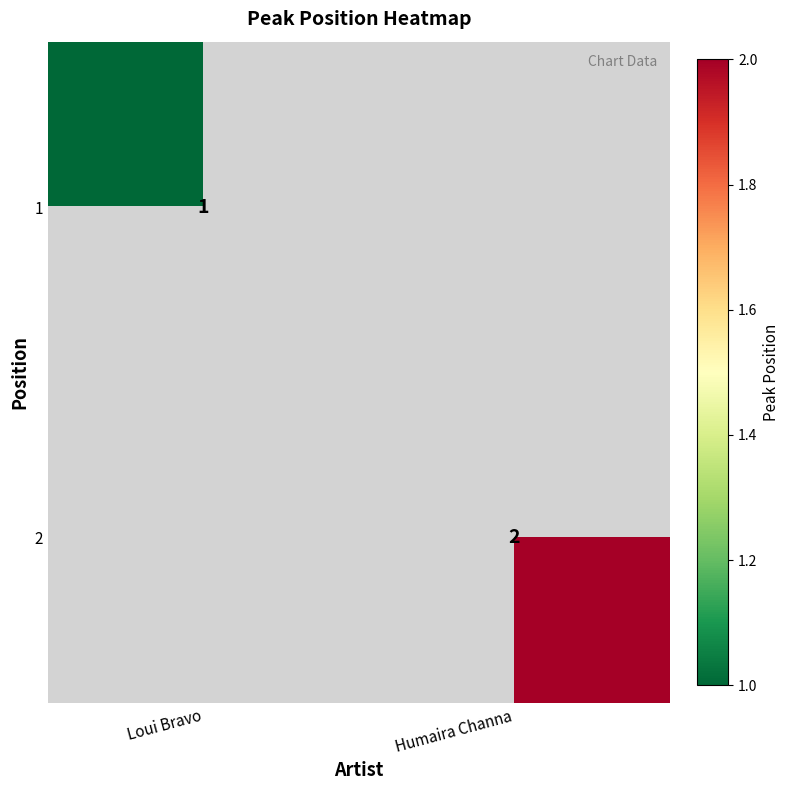

How many distinct data groups are displayed?

2